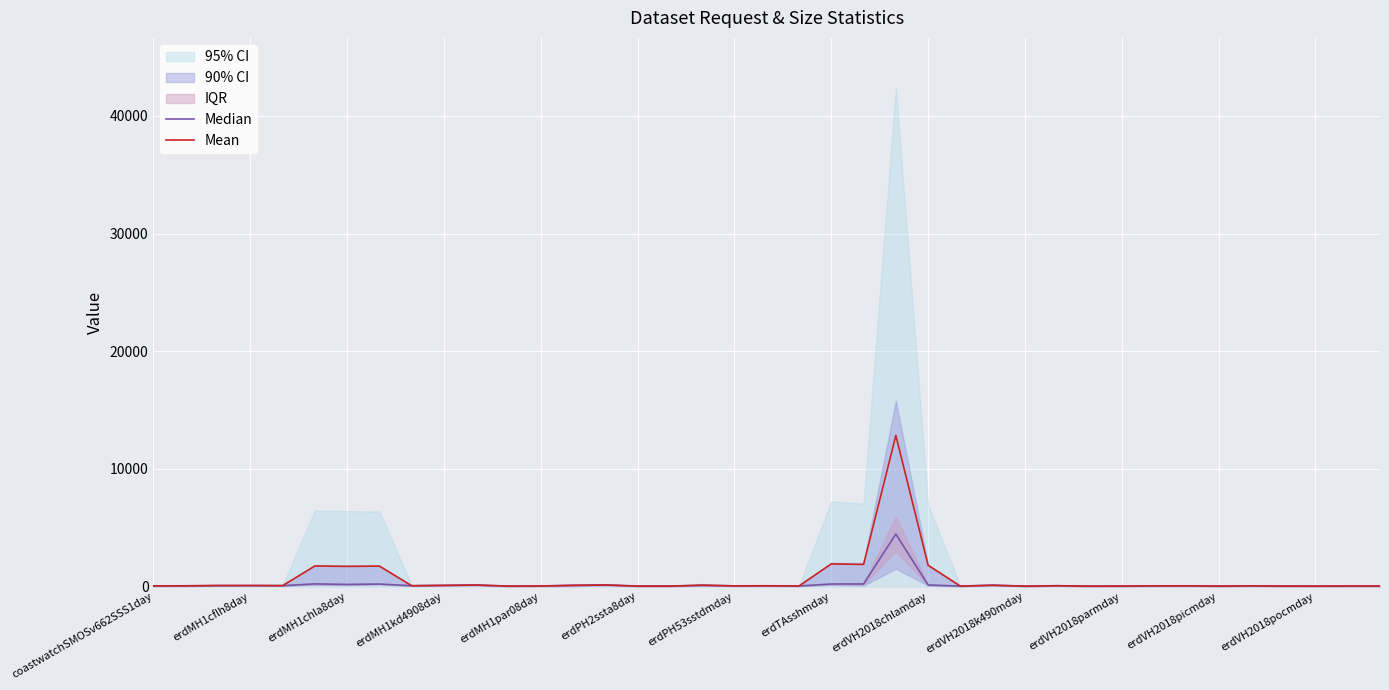

Is this an area chart (filled region under the line)?

No